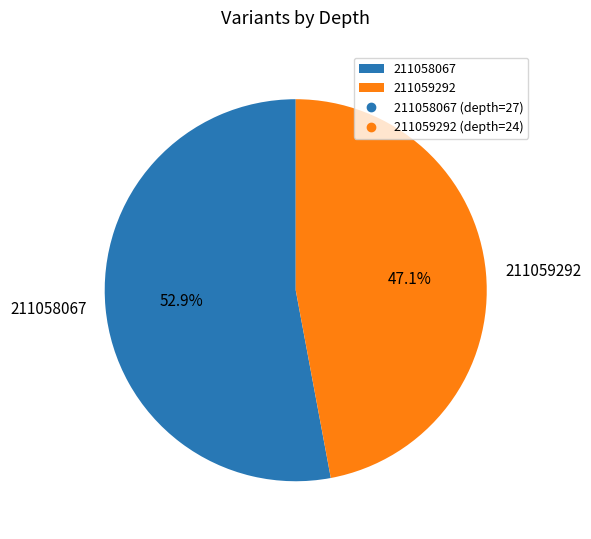

What is the ratio of the value at 211058067 to the value at 211059292?

1.1